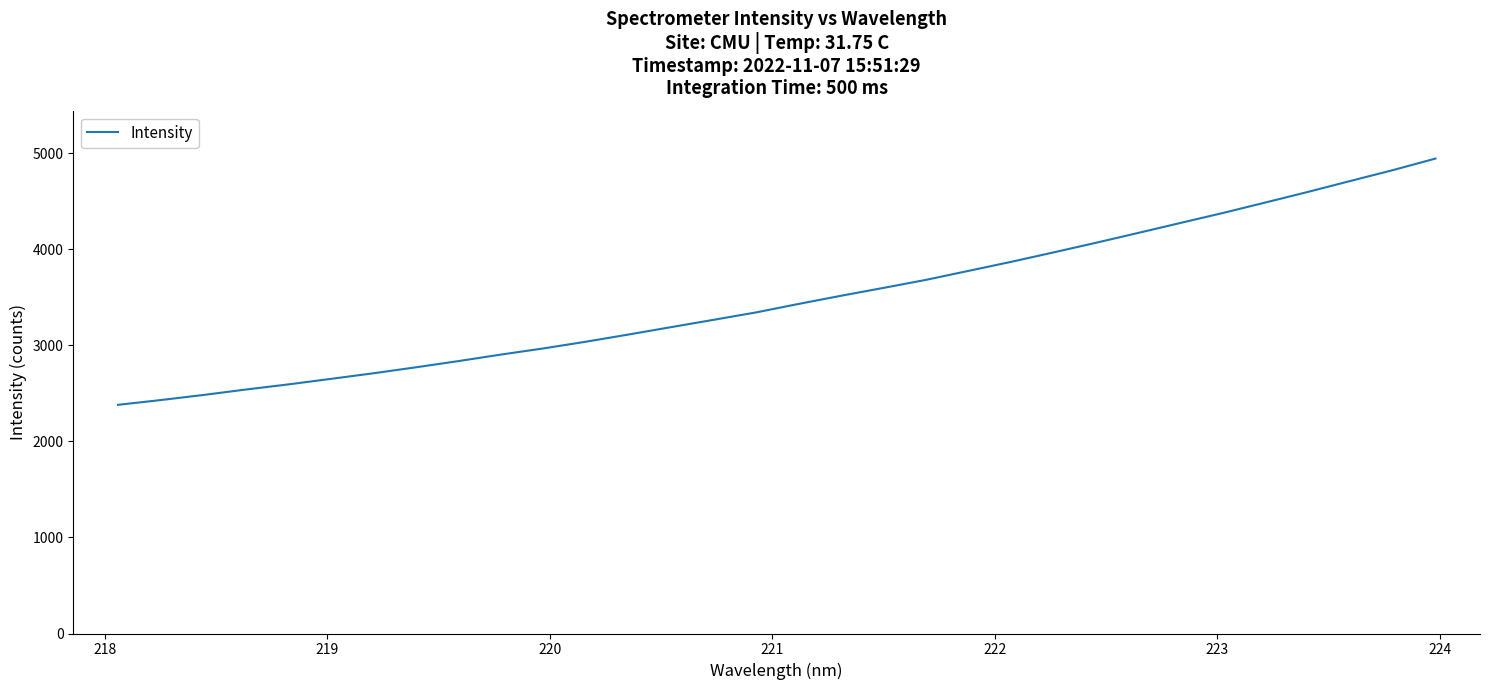

What is the smallest value displayed?

2379.6